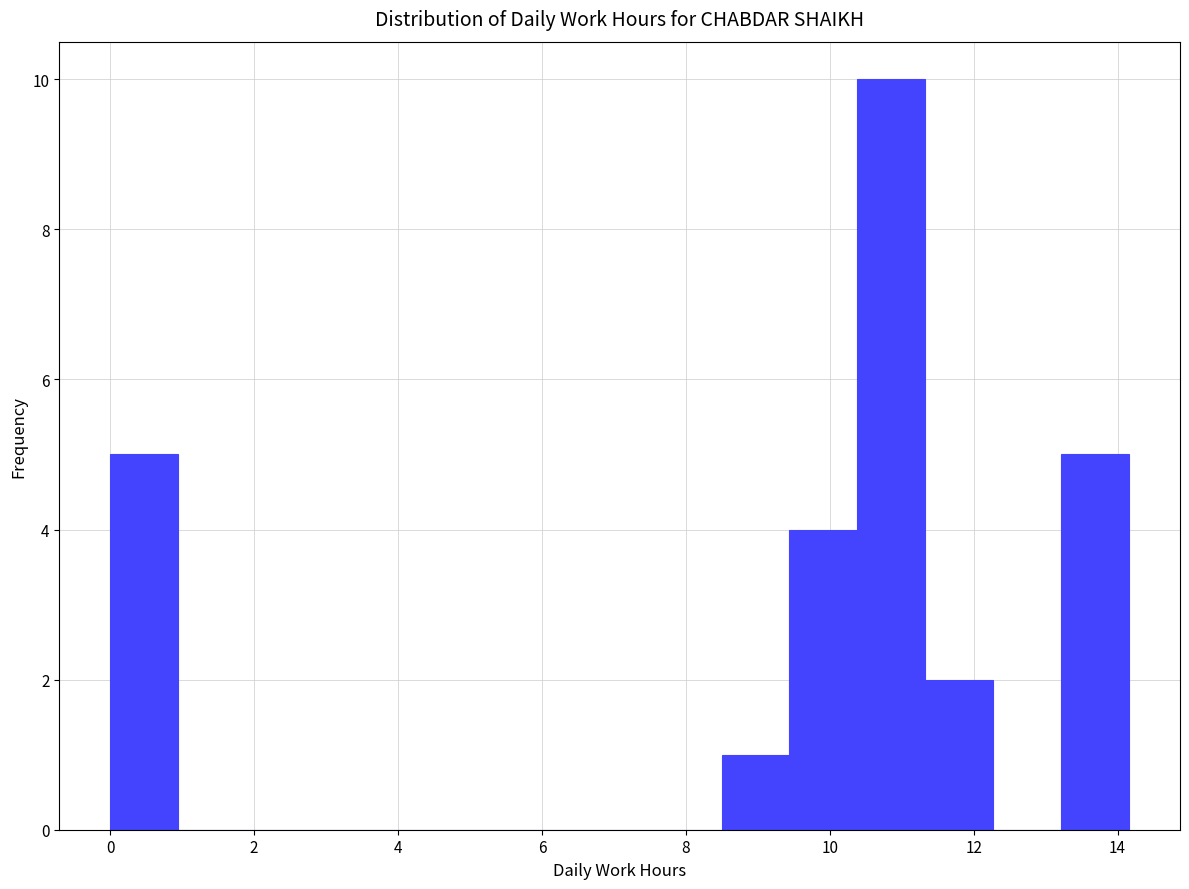

Reading left to right, list every bar in this chart as the range it spans on the x-axis followed by its height. Neither the bar edges nor the heights are printed on the chart, so give them approximately, as read against the axes.

0.0 to 1.0: 5
1.0 to 1.8: 0
1.8 to 2.8: 0
2.8 to 3.8: 0
3.8 to 4.8: 0
4.8 to 5.6: 0
5.6 to 6.6: 0
6.6 to 7.6: 0
7.6 to 8.4: 0
8.4 to 9.4: 1
9.4 to 10.4: 4
10.4 to 11.4: 10
11.4 to 12.2: 2
12.2 to 13.2: 0
13.2 to 14.2: 5